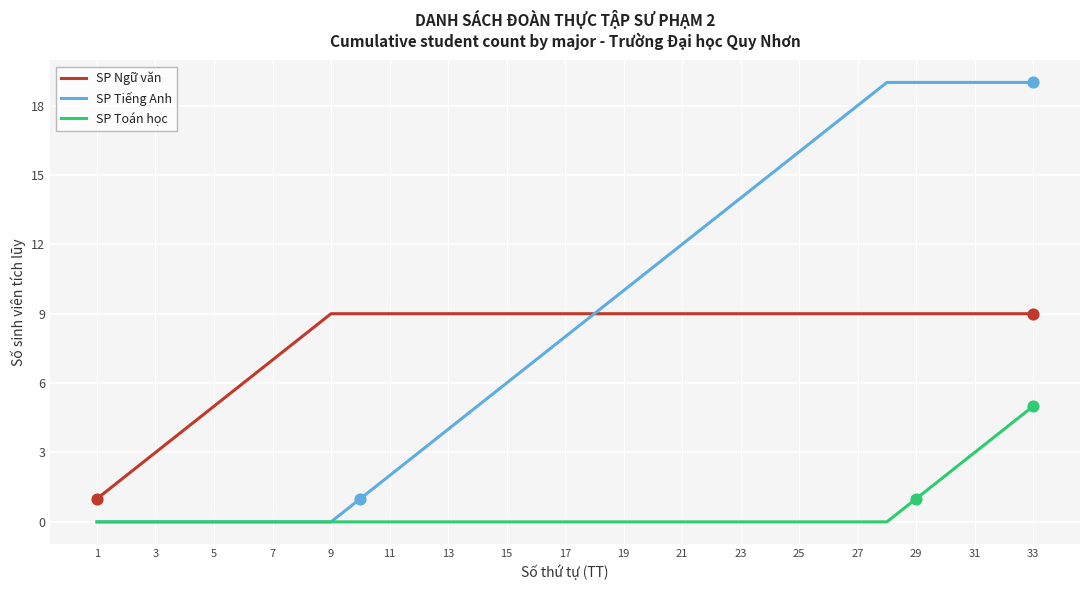

What are all the series names shown in the legend?

SP Ngữ văn, SP Tiếng Anh, SP Toán học